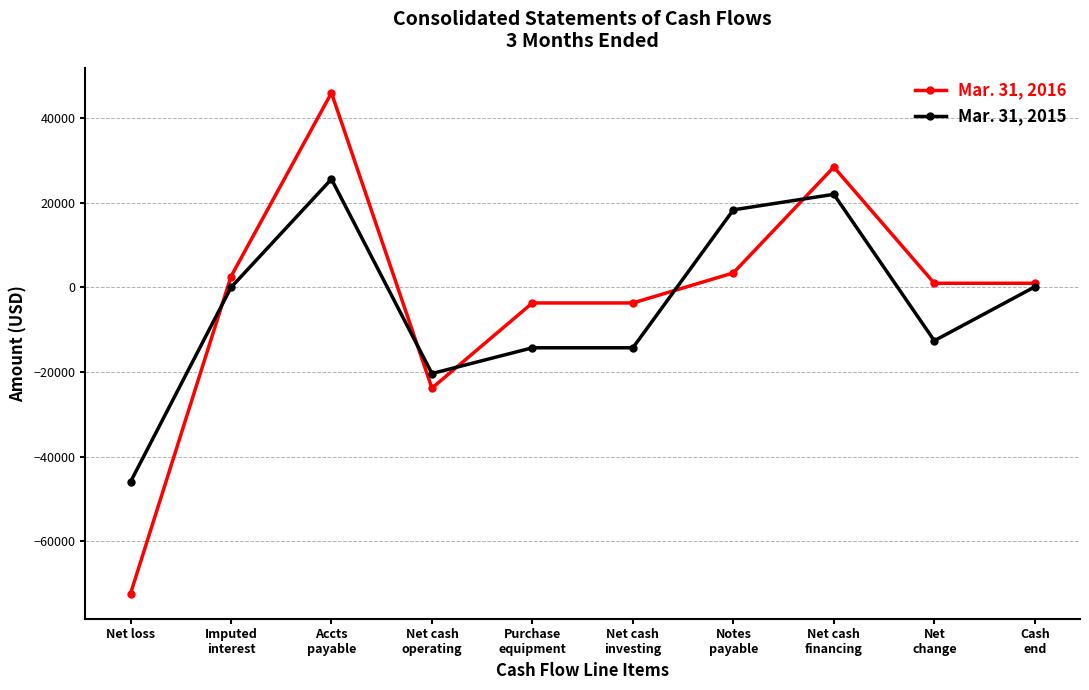

Rank the series by their maximum value, from lowest to highest.

Mar. 31, 2015, Mar. 31, 2016